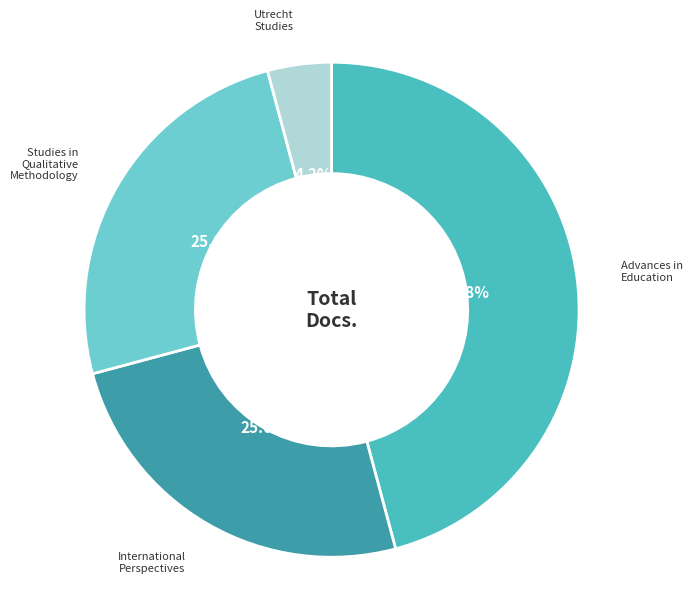

Does any single category account for the majority?

No